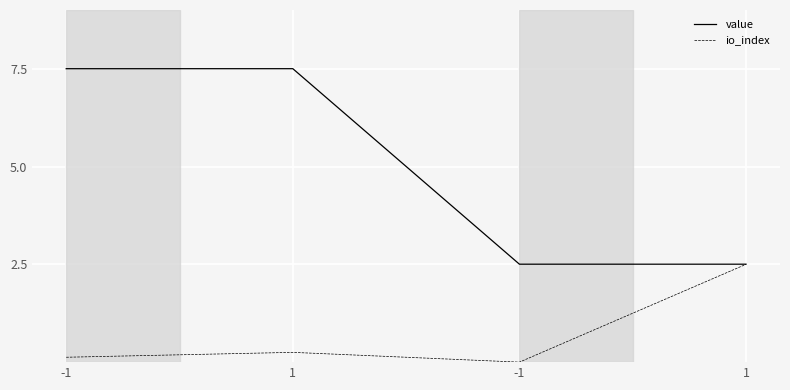

Which category has the highest value in the io_index series?

1